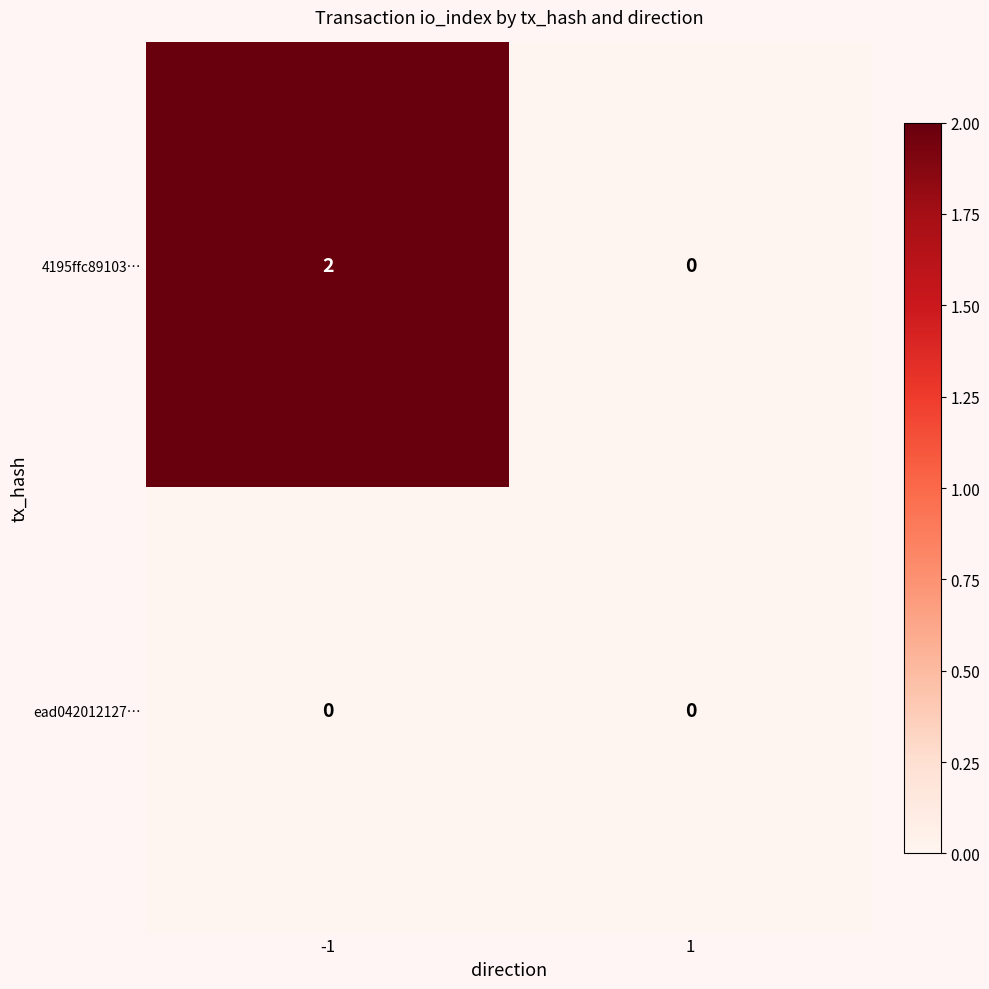

Rank the series by their maximum value, from lowest to highest.

ead042012127…, 4195ffc89103…